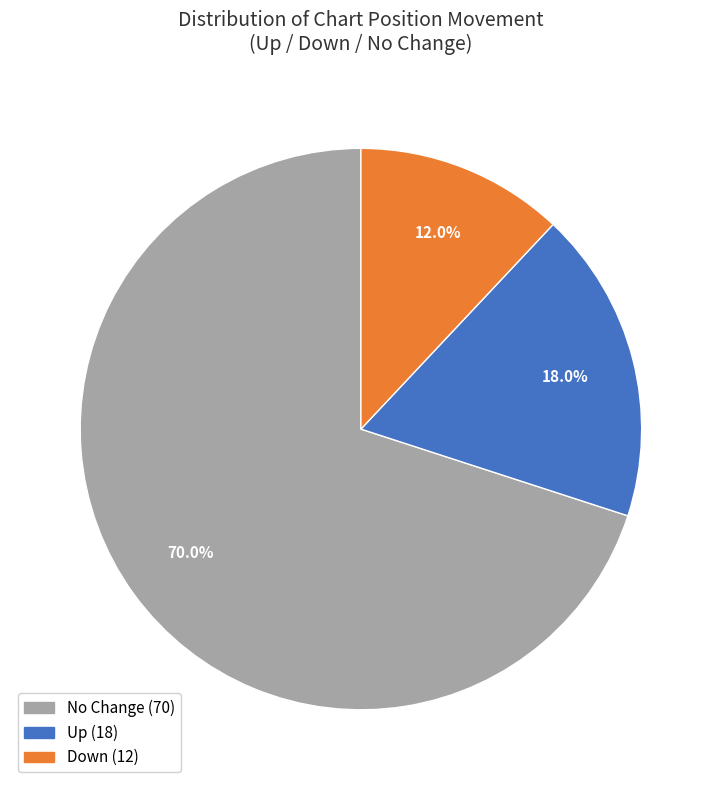

To the nearest percent, what is the average slice percentage?

33%